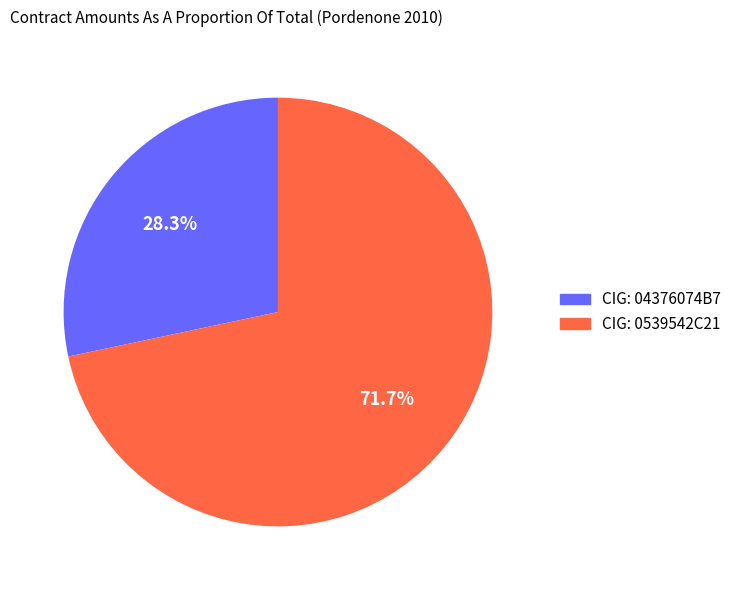

Does any single category account for the majority?

Yes